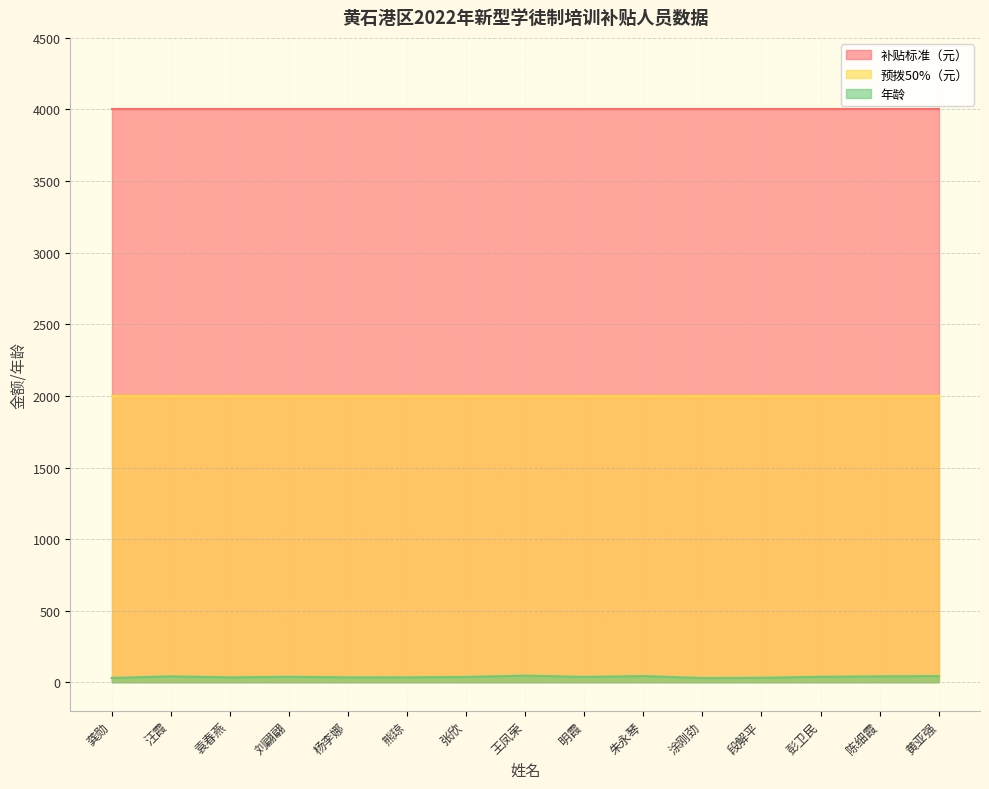

What value does the 年龄 series have at 汪霞, to the nearest 5?

40